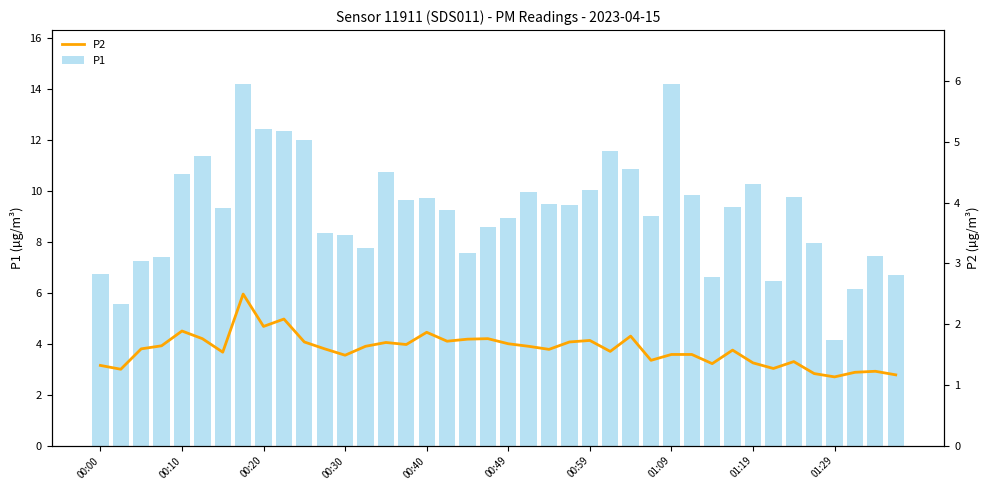

Does the chart contain stacked bars?

No